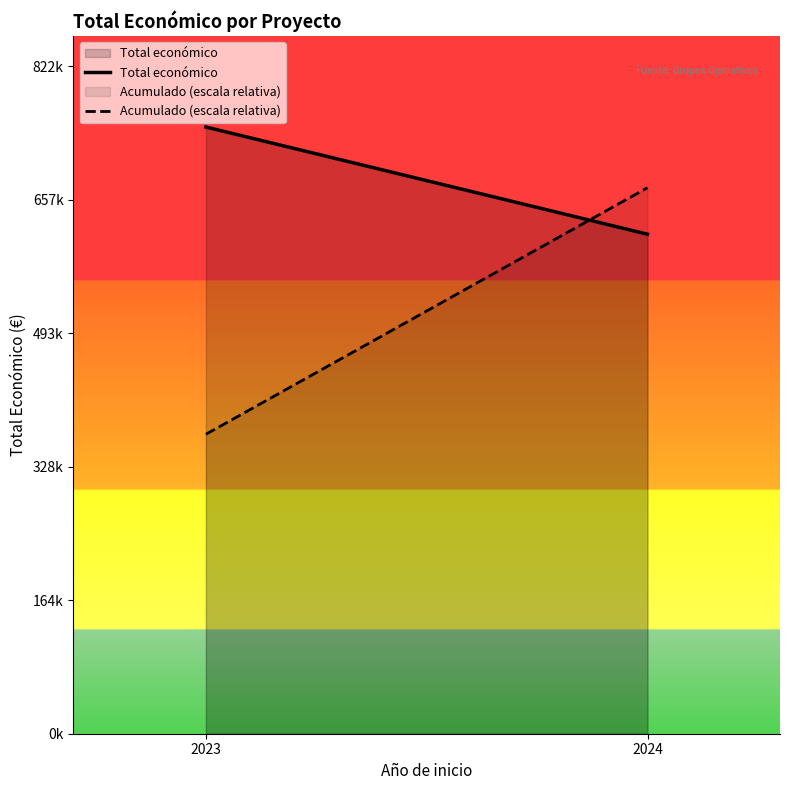

Is the value of Acumulado (escala relativa) at 2024 greater than the value of Total económico at 2024?

Yes